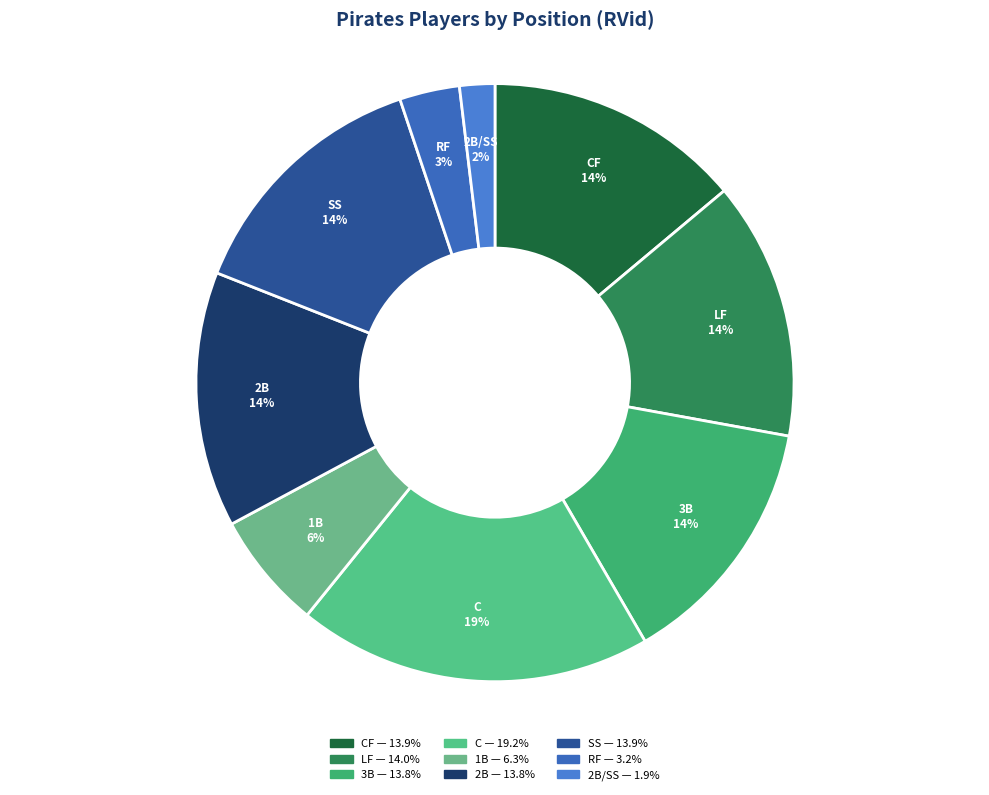

To the nearest percent, what percentage of the pie is LF?

14%